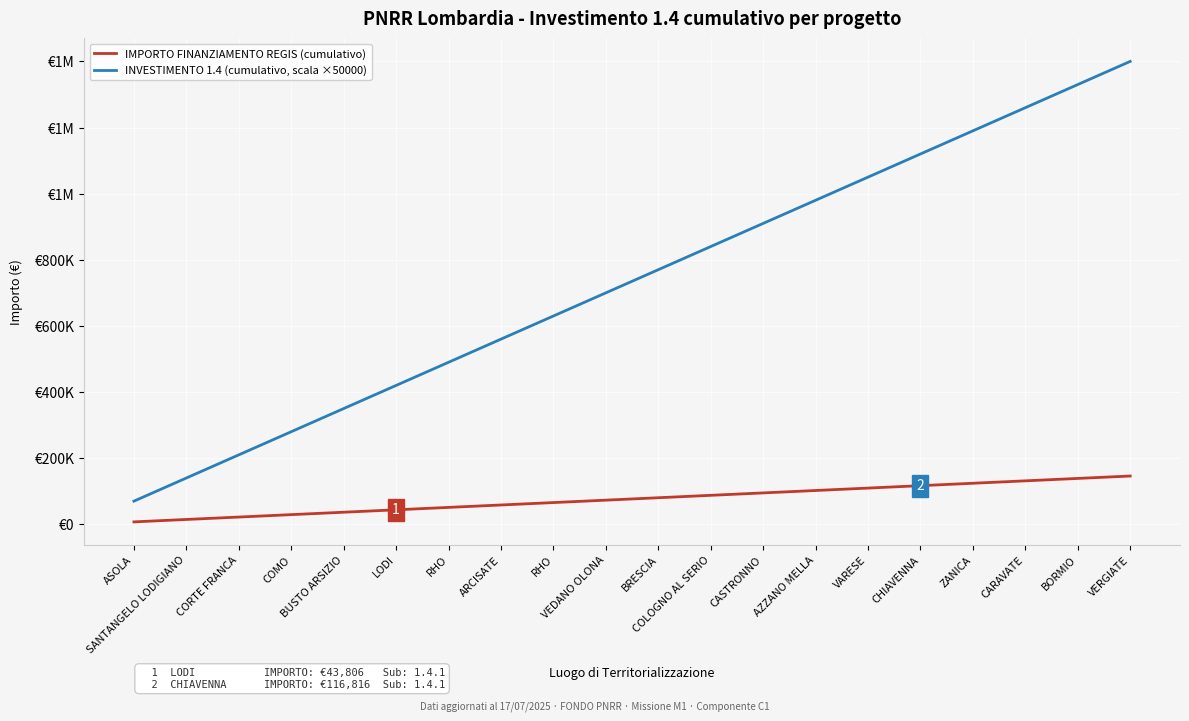

True or false: INVESTIMENTO 1.4 (cumulativo, scala ×50000) and IMPORTO FINANZIAMENTO REGIS (cumulativo) intersect in this chart.

False